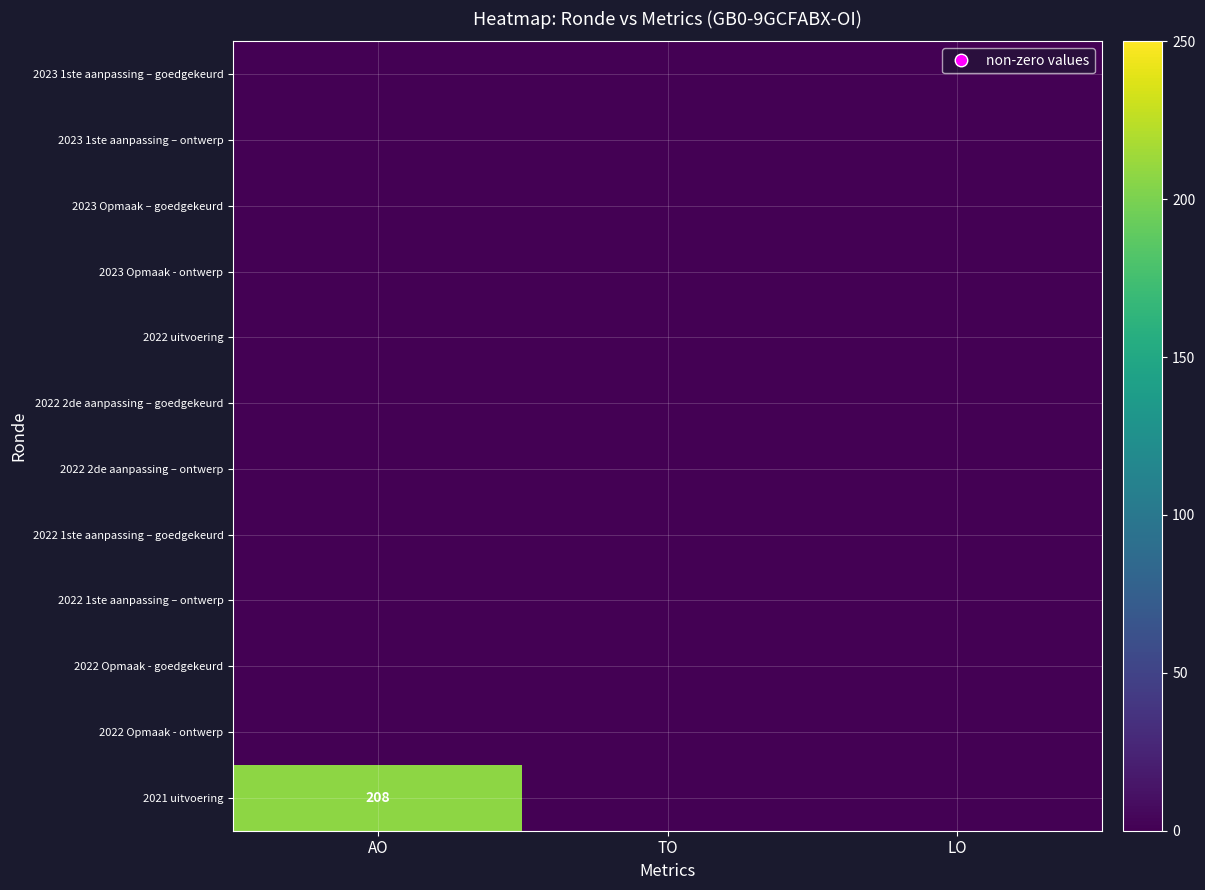

How many series are shown in this chart?

12